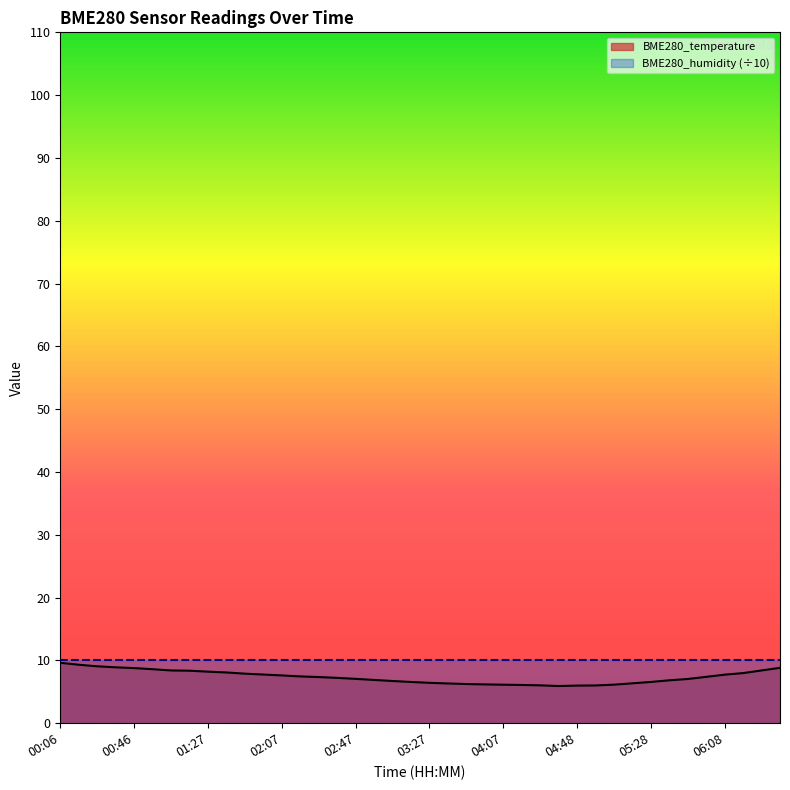

Where is the data nearest to the value 7?

05:48